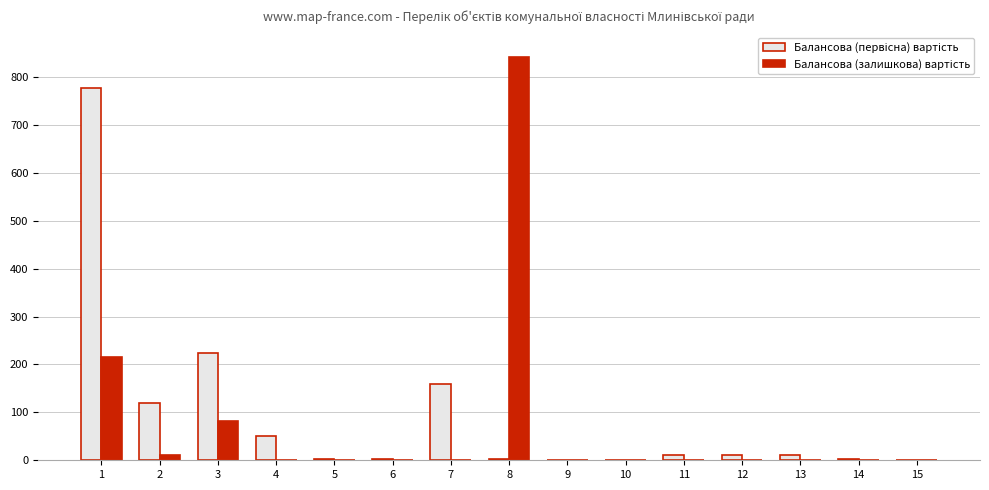

What is the greatest value displayed?

841.0